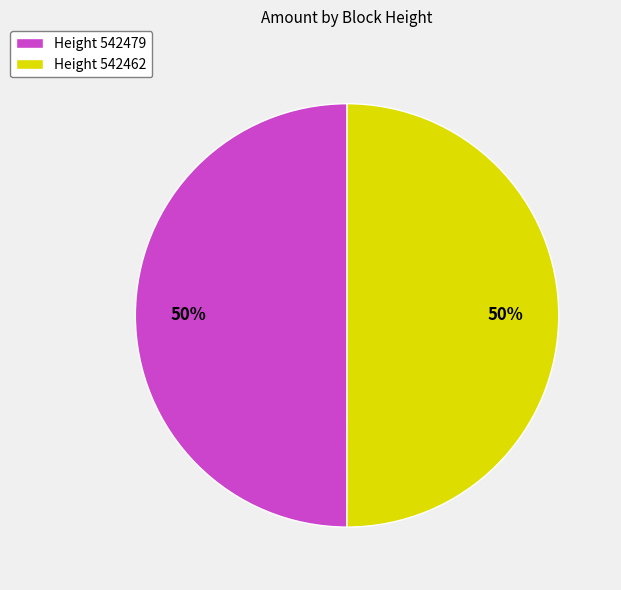

To the nearest percent, what portion does Height 542462 represent?

50%